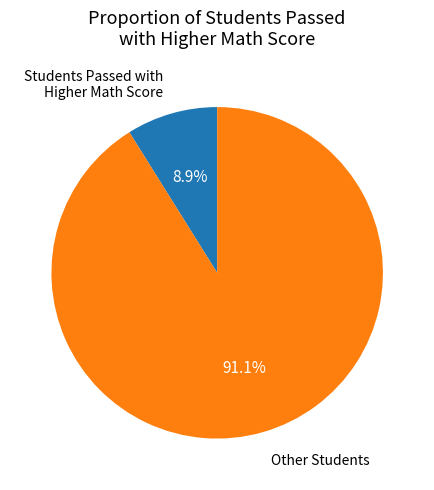

Which has a higher value, Students Passed with Higher Math Score or Other Students?

Other Students